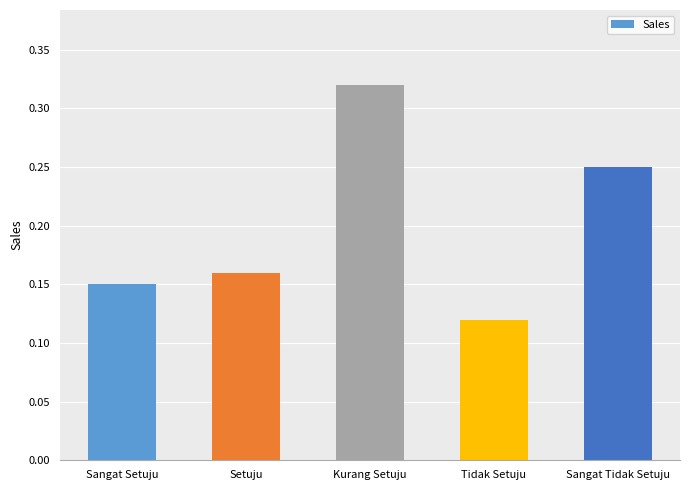

At which category does the chart reach its peak across all series?

Kurang Setuju